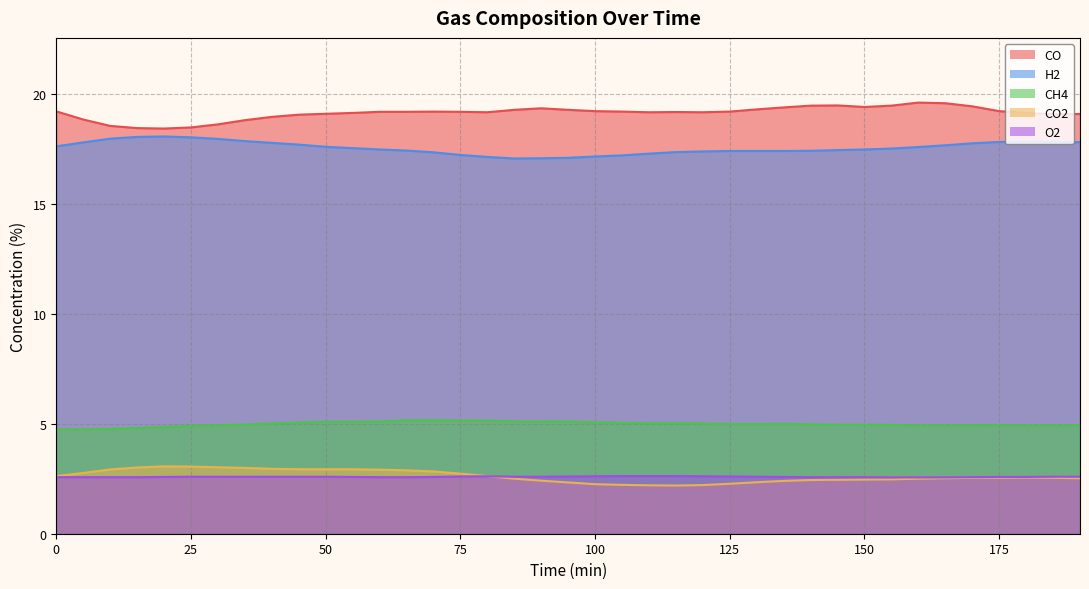

Is it true that O2 equals 2.6 at 75?

True